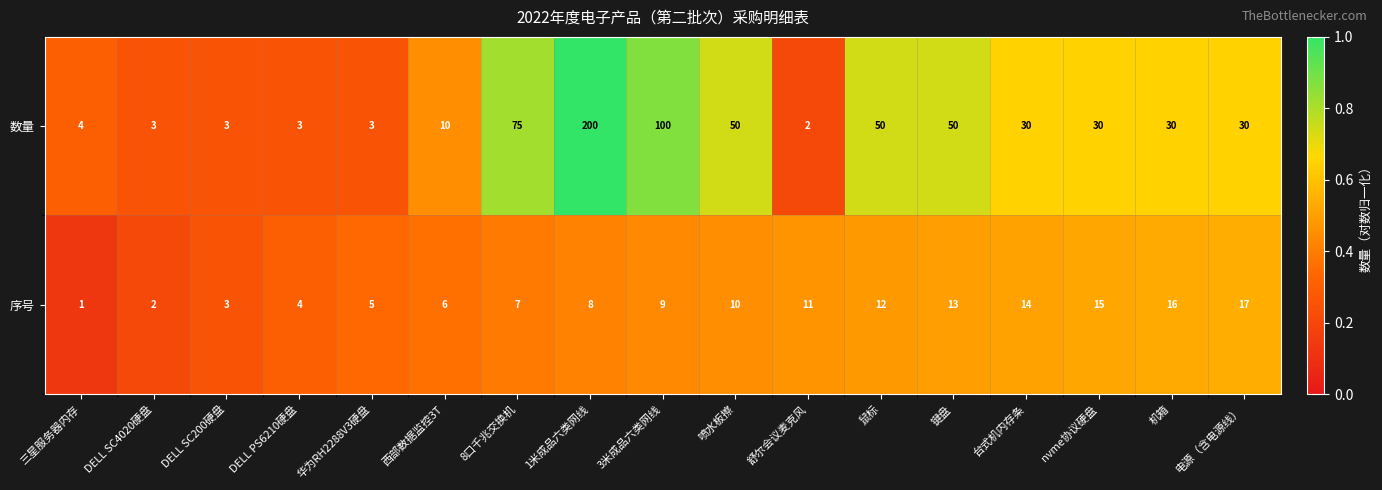

What is the difference between the 序号 values at DELL SC4020硬盘 and 鼠标?

10